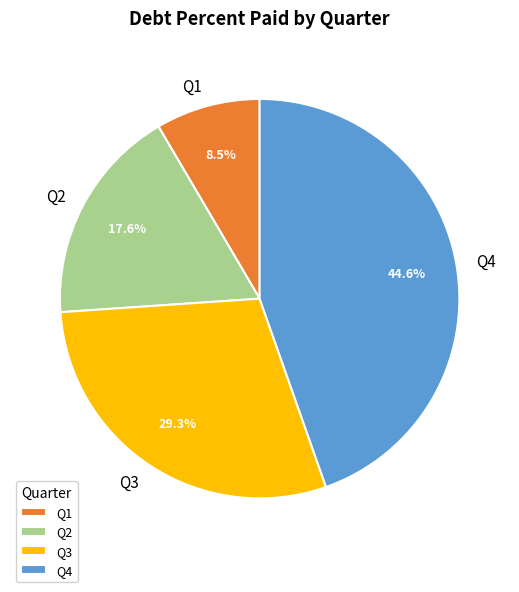

How many slices are in this pie chart?

4